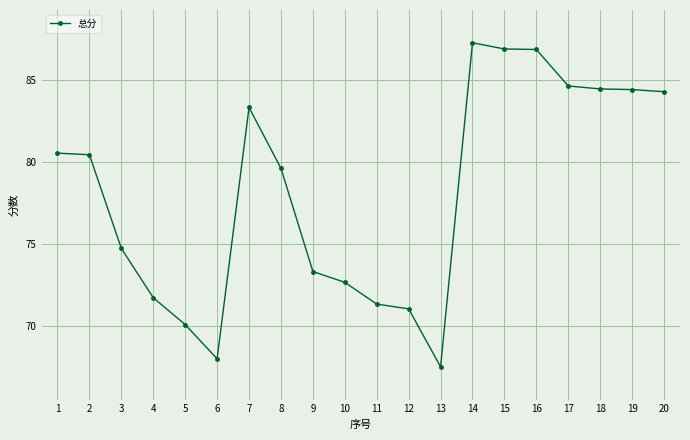

What value does the data have at 10?

72.7